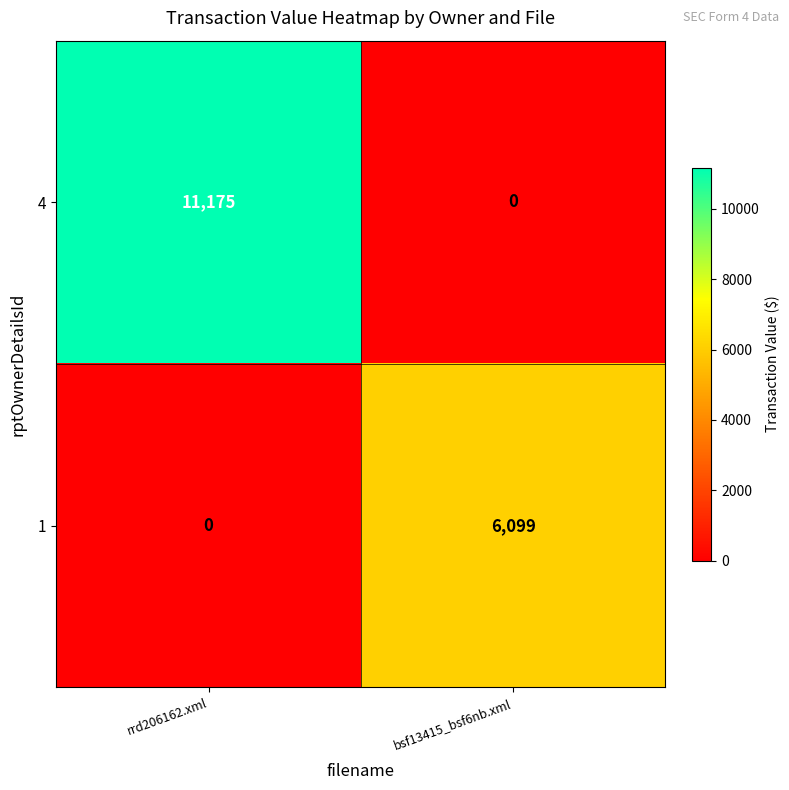

Where is 4 nearest to the value 5587?

bsf13415_bsf6nb.xml